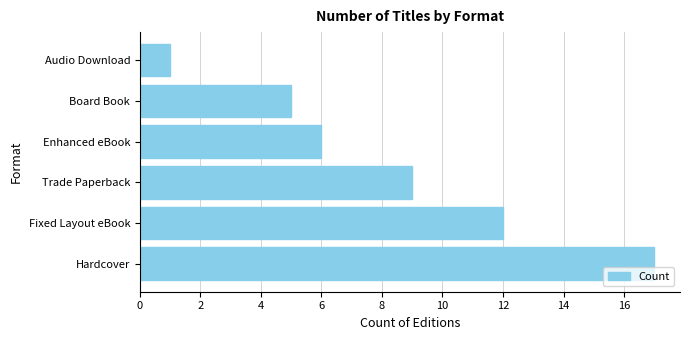

The value at Hardcover is 30. True or false?

False